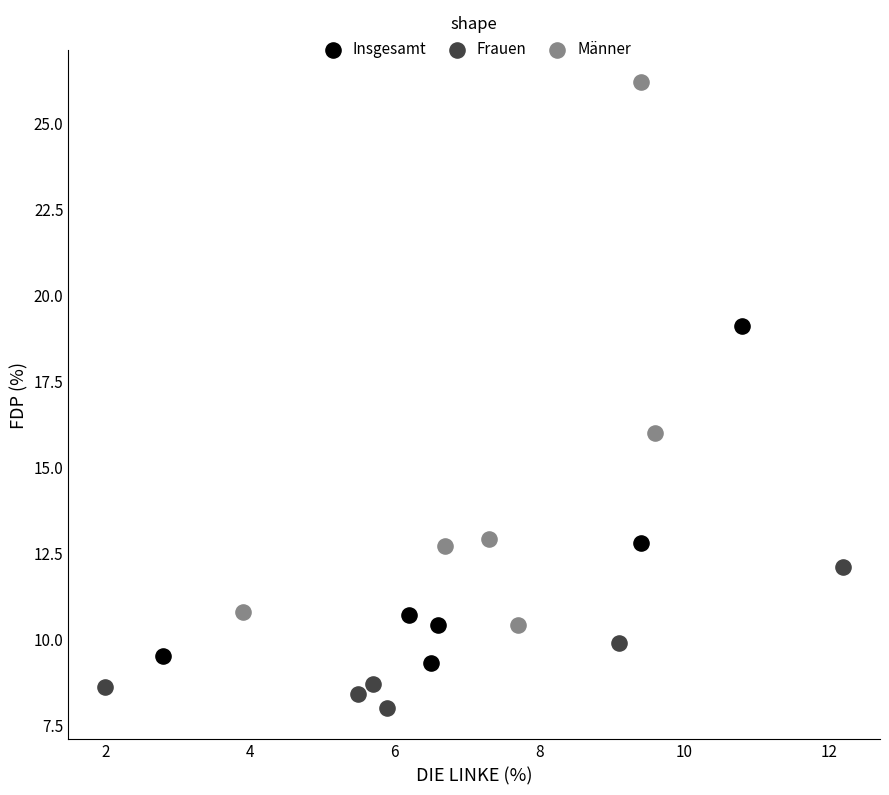

Which series contains the highest Y value?

Männer